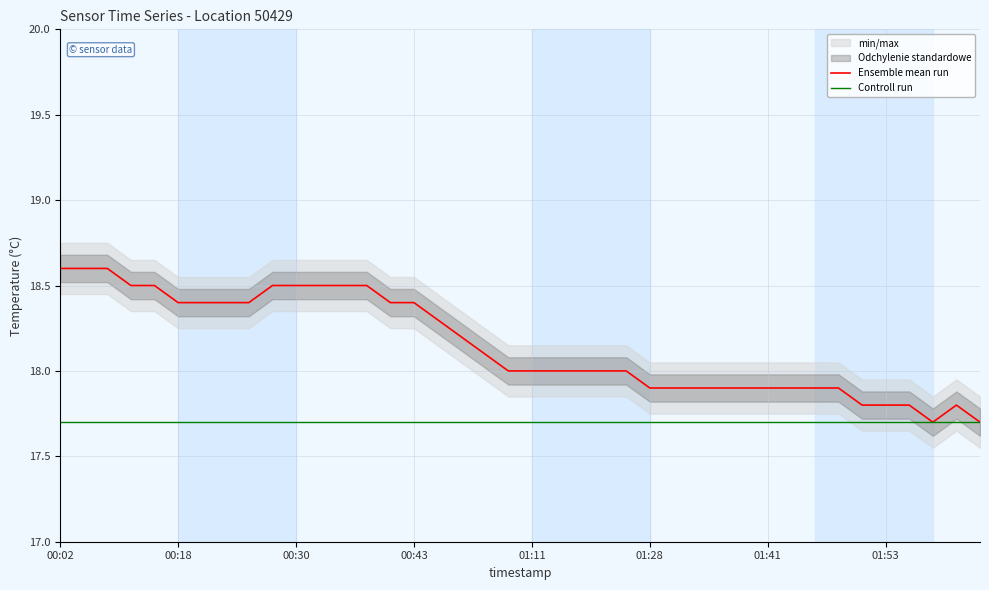

What is the minimum value for Controll run?

17.7